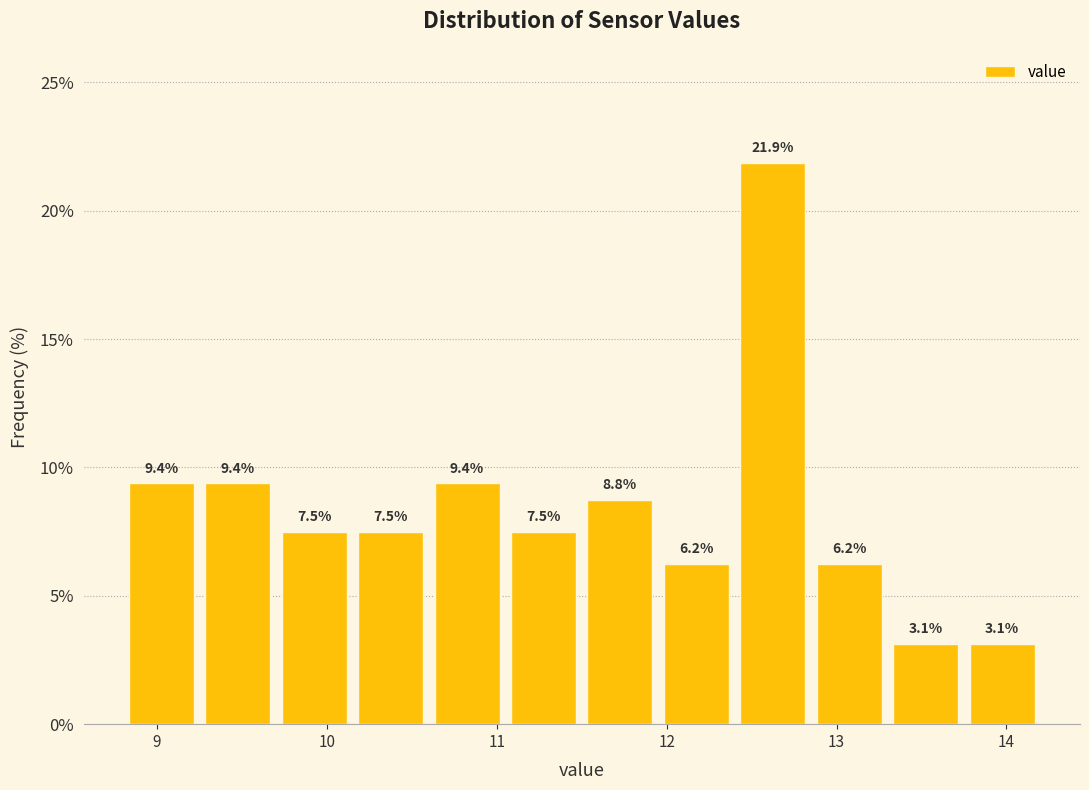

How tall is the bar that spans 13.75 to 14.20 on the x-axis? The bar edges are not printed on the chart, so give them approximately, as read against the axis.

3.1